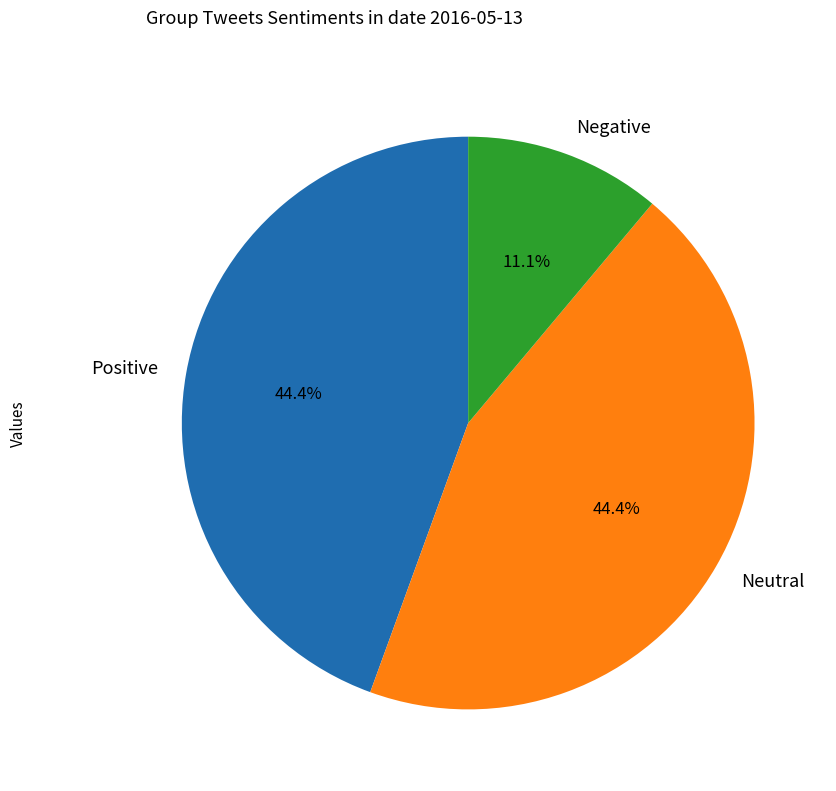

Combined, do Positive and Neutral account for over 50%?

Yes